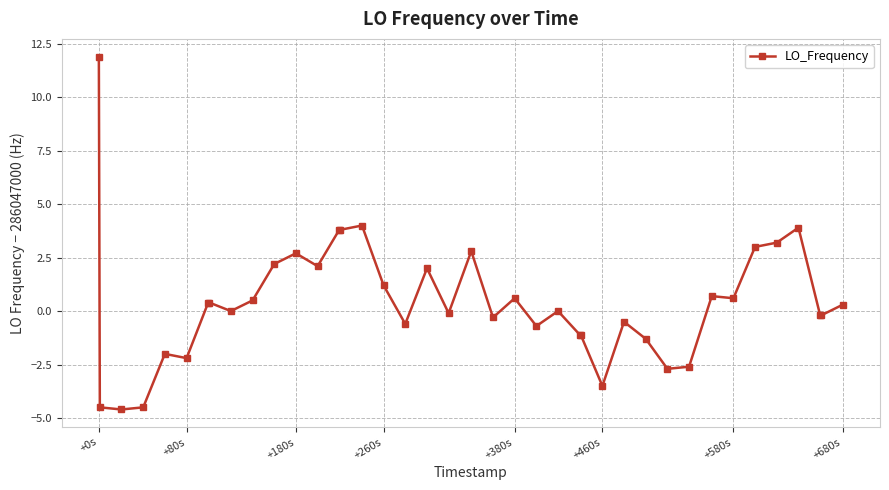

What is the maximum value shown in the chart?

11.9